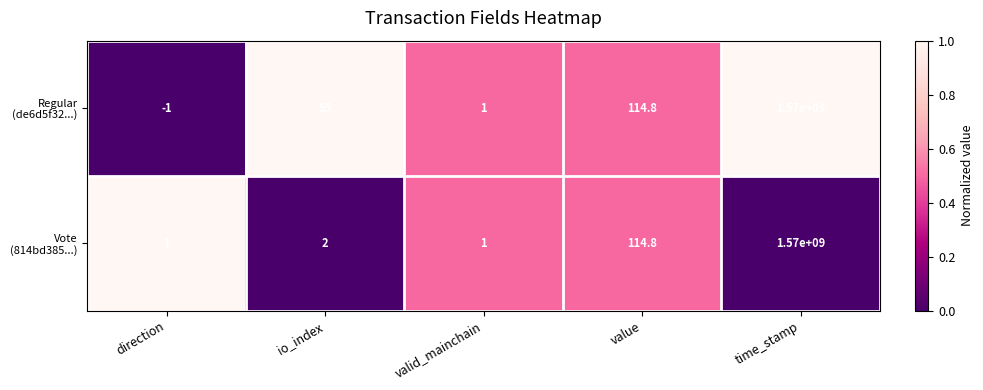

What is the difference between the highest and lowest values at io_index?

53.0